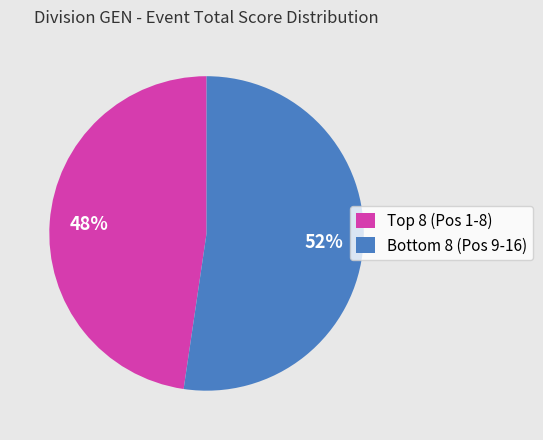

To the nearest percent, what is the average slice percentage?

50%